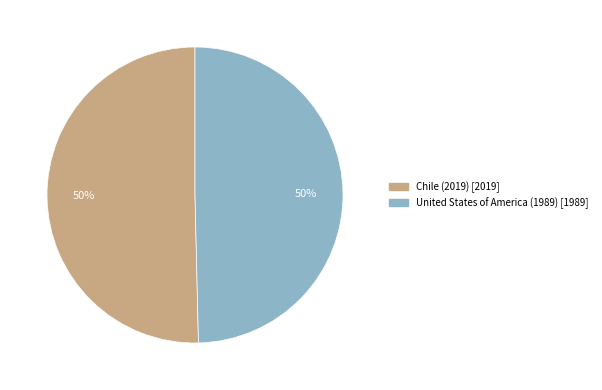

True or false: Chile (2019) accounts for 50% of the total.

True